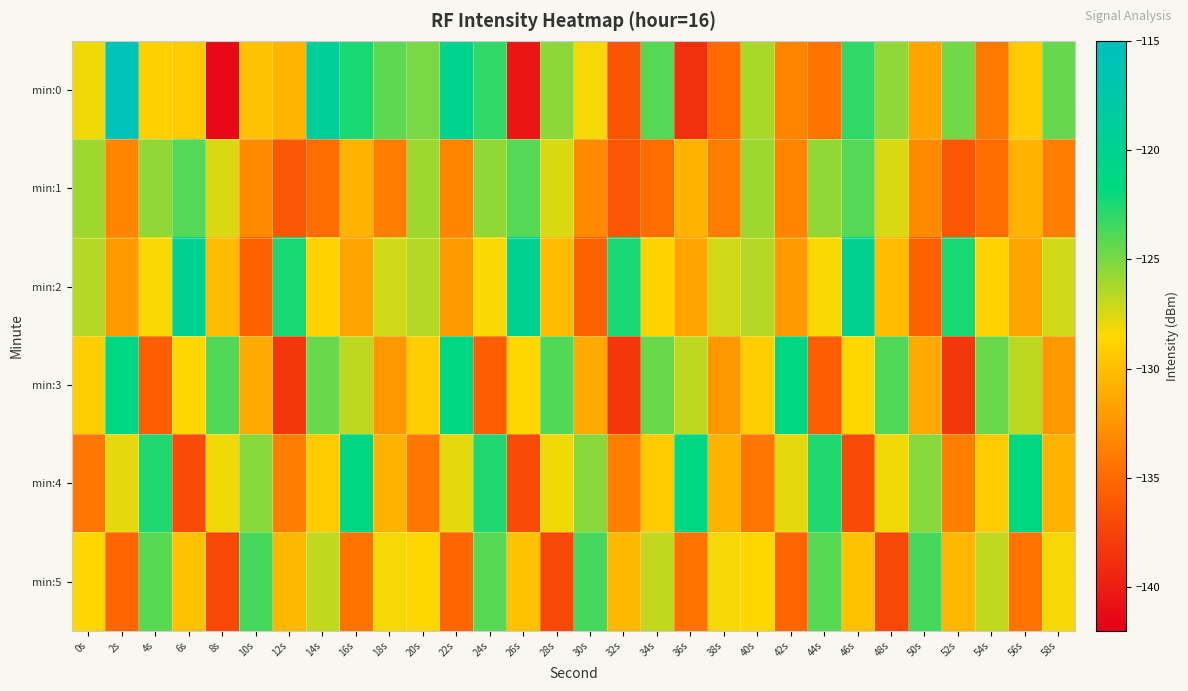

Reading right to left, list all the values displayed in this chart.

min:0: 58s=-124.5	56s=-129.3	54s=-134.2	52s=-124.7	50s=-131.5	48s=-125.6	46s=-123.1	44s=-134.4	42s=-133.4	40s=-126.2	38s=-134.9	36s=-138.8	34s=-124.0	32s=-136.4	30s=-128.2	28s=-125.5	26s=-140.5	24s=-123.0	22s=-120.3	20s=-124.9	18s=-124.2	16s=-122.4	14s=-119.3	12s=-130.6	10s=-129.8	8s=-141.3	6s=-129.3	4s=-129.0	2s=-115.9	0s=-128.1
min:1: 58s=-133.8	56s=-130.7	54s=-134.8	52s=-136.3	50s=-133.1	48s=-127.5	46s=-124.1	44s=-125.6	42s=-133.4	40s=-125.9	38s=-133.8	36s=-130.7	34s=-134.8	32s=-136.3	30s=-133.1	28s=-127.5	26s=-124.1	24s=-125.6	22s=-133.4	20s=-125.9	18s=-133.8	16s=-130.7	14s=-134.8	12s=-136.3	10s=-133.1	8s=-127.5	6s=-124.1	4s=-125.6	2s=-133.4	0s=-125.9
min:2: 58s=-127.3	56s=-131.5	54s=-128.9	52s=-122.4	50s=-135.6	48s=-130.2	46s=-119.8	44s=-128.3	42s=-132.1	40s=-126.5	38s=-127.3	36s=-131.5	34s=-128.9	32s=-122.4	30s=-135.6	28s=-130.2	26s=-119.8	24s=-128.3	22s=-132.1	20s=-126.5	18s=-127.3	16s=-131.5	14s=-128.9	12s=-122.4	10s=-135.6	8s=-130.2	6s=-119.8	4s=-128.3	2s=-132.1	0s=-126.5
min:3: 58s=-132.3	56s=-126.8	54s=-124.5	52s=-138.4	50s=-131.2	48s=-123.9	46s=-128.6	44s=-135.7	42s=-121.4	40s=-129.1	38s=-132.3	36s=-126.8	34s=-124.5	32s=-138.4	30s=-131.2	28s=-123.9	26s=-128.6	24s=-135.7	22s=-121.4	20s=-129.1	18s=-132.3	16s=-126.8	14s=-124.5	12s=-138.4	10s=-131.2	8s=-123.9	6s=-128.6	4s=-135.7	2s=-121.4	0s=-129.1
min:4: 58s=-130.8	56s=-121.5	54s=-129.3	52s=-133.7	50s=-125.4	48s=-128.1	46s=-136.9	44s=-122.6	42s=-127.8	40s=-134.2	38s=-130.8	36s=-121.5	34s=-129.3	32s=-133.7	30s=-125.4	28s=-128.1	26s=-136.9	24s=-122.6	22s=-127.8	20s=-134.2	18s=-130.8	16s=-121.5	14s=-129.3	12s=-133.7	10s=-125.4	8s=-128.1	6s=-136.9	4s=-122.6	2s=-127.8	0s=-134.2
min:5: 58s=-128.2	56s=-134.5	54s=-126.9	52s=-130.4	50s=-123.6	48s=-137.2	46s=-129.8	44s=-124.1	42s=-135.3	40s=-128.7	38s=-128.2	36s=-134.5	34s=-126.9	32s=-130.4	30s=-123.6	28s=-137.2	26s=-129.8	24s=-124.1	22s=-135.3	20s=-128.7	18s=-128.2	16s=-134.5	14s=-126.9	12s=-130.4	10s=-123.6	8s=-137.2	6s=-129.8	4s=-124.1	2s=-135.3	0s=-128.7